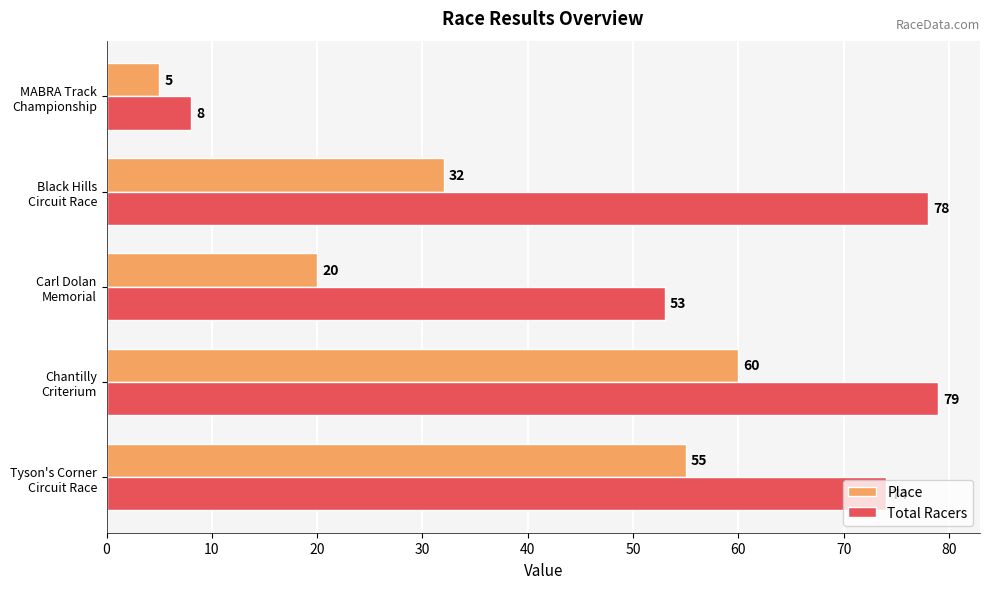

List the series in order of their peak value, highest first.

Total Racers, Place